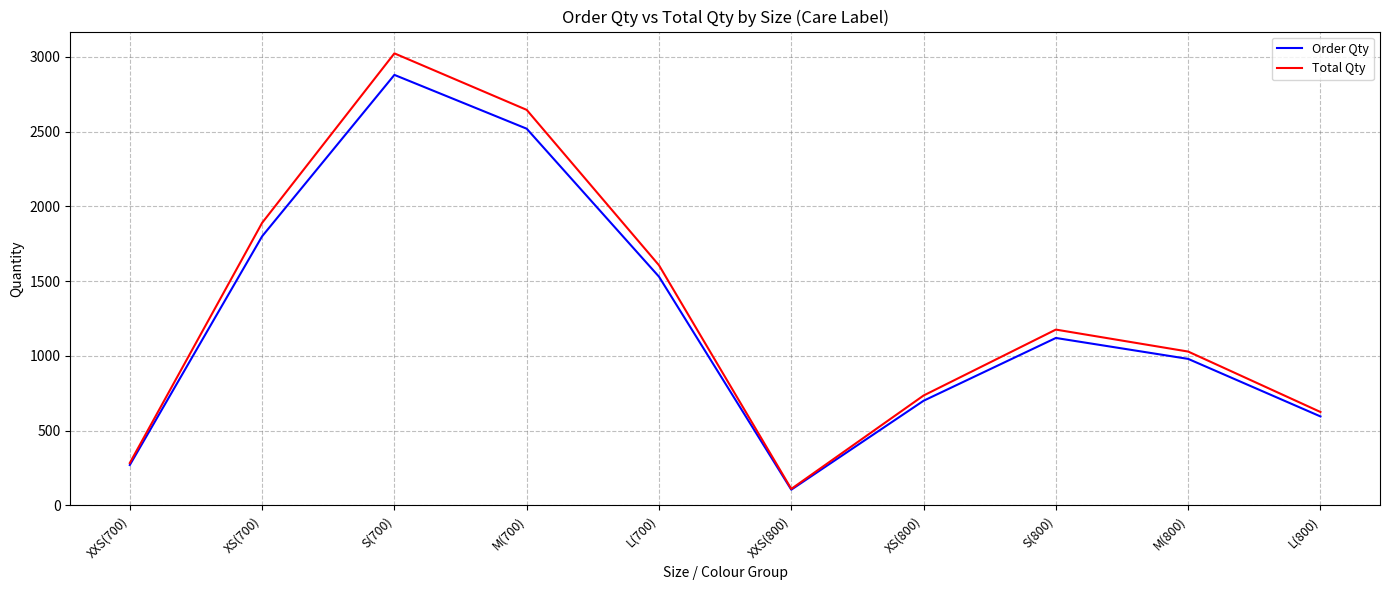

True or false: Order Qty has a value of 1800.0 at XS(700).

True